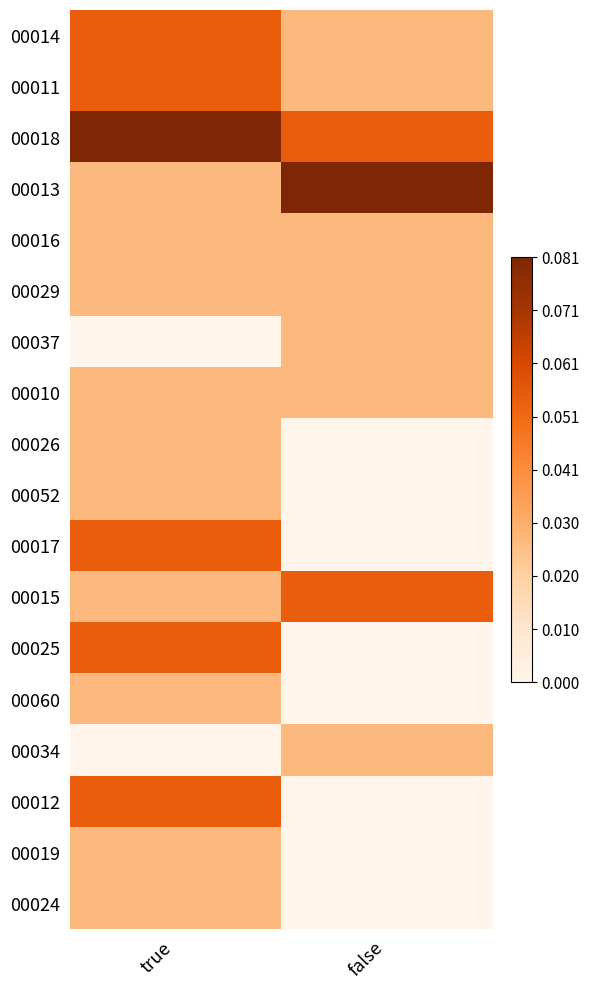

At true, list the series in order from smallest to largest.

00037, 00034, 00013, 00016, 00029, 00010, 00026, 00052, 00015, 00060, 00019, 00024, 00014, 00011, 00017, 00025, 00012, 00018